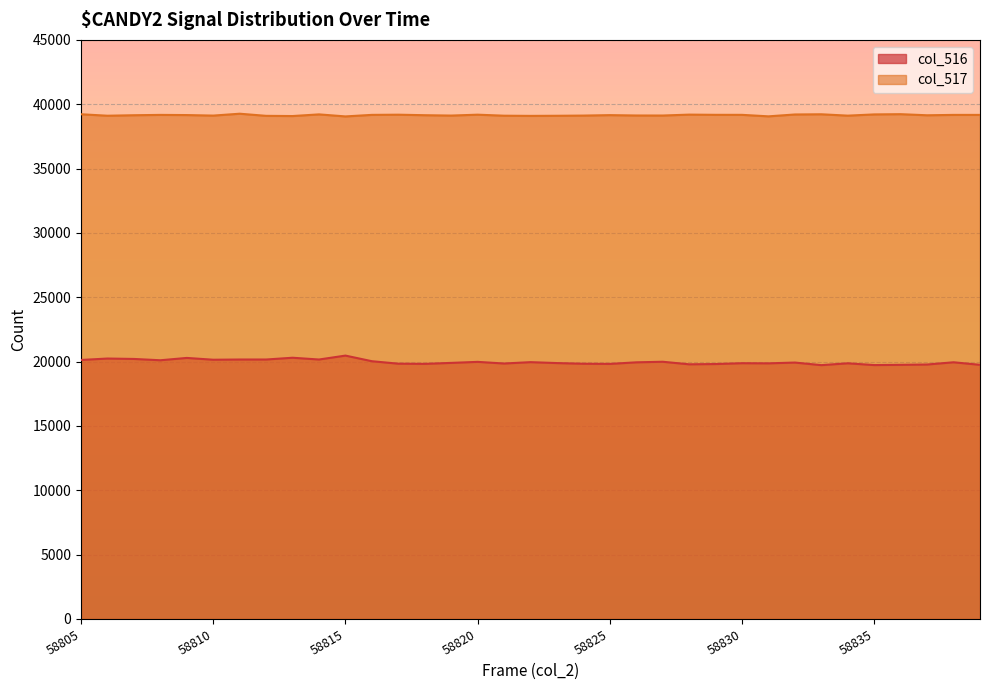

Reading left to right, extract all data points from this chart.

col_516: 58805=20127	58806=20238	58807=20206	58808=20104	58809=20285	58810=20145	58811=20162	58812=20162	58813=20300	58814=20162	58815=20467	58816=20030	58817=19838	58818=19823	58819=19899	58820=19979	58821=19851	58822=19957	58823=19885	58824=19833	58825=19820	58826=19943	58827=19988	58828=19789	58829=19810	58830=19875	58831=19864	58832=19925	58833=19724	58834=19868	58835=19729	58836=19749	58837=19773	58838=19947	58839=19749
col_517: 58805=39221	58806=39107	58807=39145	58808=39171	58809=39158	58810=39117	58811=39263	58812=39098	58813=39082	58814=39211	58815=39053	58816=39173	58817=39187	58818=39147	58819=39119	58820=39188	58821=39109	58822=39095	58823=39103	58824=39118	58825=39153	58826=39125	58827=39122	58828=39193	58829=39177	58830=39175	58831=39059	58832=39204	58833=39219	58834=39113	58835=39209	58836=39227	58837=39142	58838=39171	58839=39171